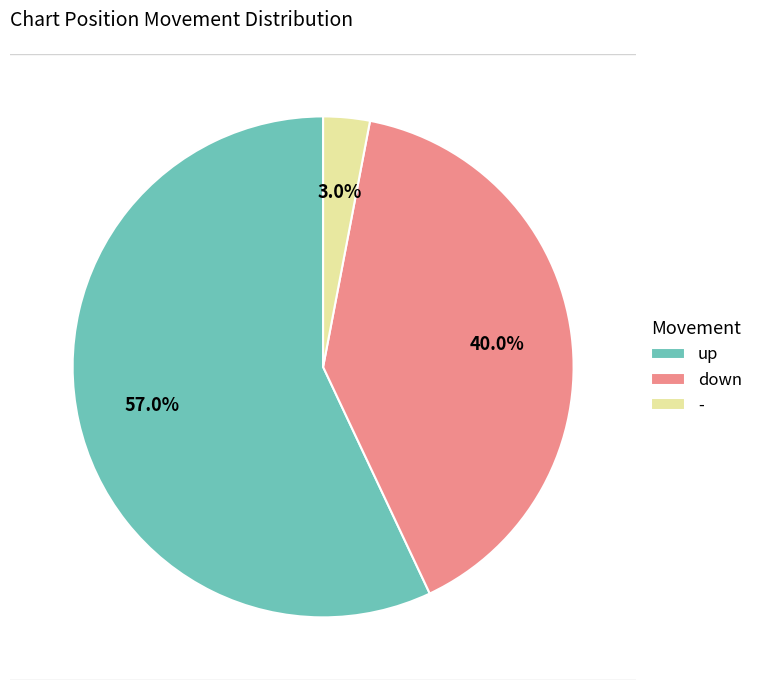

What percentage do down and - together represent?

43.0%